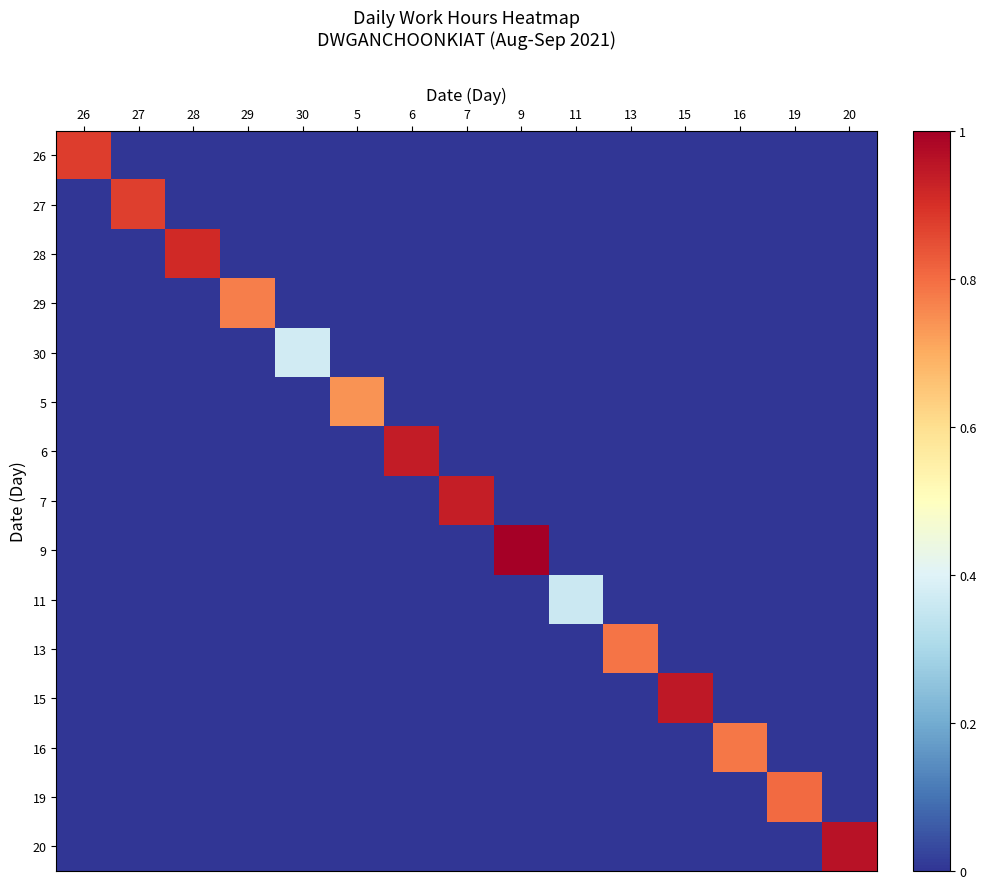

Reading right to left, extract all data points from this chart.

26: 20=0.0	19=0.0	16=0.0	15=0.0	13=0.0	11=0.0	9=0.0	7=0.0	6=0.0	5=0.0	30=0.0	29=0.0	28=0.0	27=0.0	26=0.9
27: 20=0.0	19=0.0	16=0.0	15=0.0	13=0.0	11=0.0	9=0.0	7=0.0	6=0.0	5=0.0	30=0.0	29=0.0	28=0.0	27=0.9	26=0.0
28: 20=0.0	19=0.0	16=0.0	15=0.0	13=0.0	11=0.0	9=0.0	7=0.0	6=0.0	5=0.0	30=0.0	29=0.0	28=0.9	27=0.0	26=0.0
29: 20=0.0	19=0.0	16=0.0	15=0.0	13=0.0	11=0.0	9=0.0	7=0.0	6=0.0	5=0.0	30=0.0	29=0.8	28=0.0	27=0.0	26=0.0
30: 20=0.0	19=0.0	16=0.0	15=0.0	13=0.0	11=0.0	9=0.0	7=0.0	6=0.0	5=0.0	30=0.4	29=0.0	28=0.0	27=0.0	26=0.0
5: 20=0.0	19=0.0	16=0.0	15=0.0	13=0.0	11=0.0	9=0.0	7=0.0	6=0.0	5=0.7	30=0.0	29=0.0	28=0.0	27=0.0	26=0.0
6: 20=0.0	19=0.0	16=0.0	15=0.0	13=0.0	11=0.0	9=0.0	7=0.0	6=0.9	5=0.0	30=0.0	29=0.0	28=0.0	27=0.0	26=0.0
7: 20=0.0	19=0.0	16=0.0	15=0.0	13=0.0	11=0.0	9=0.0	7=0.9	6=0.0	5=0.0	30=0.0	29=0.0	28=0.0	27=0.0	26=0.0
9: 20=0.0	19=0.0	16=0.0	15=0.0	13=0.0	11=0.0	9=1.0	7=0.0	6=0.0	5=0.0	30=0.0	29=0.0	28=0.0	27=0.0	26=0.0
11: 20=0.0	19=0.0	16=0.0	15=0.0	13=0.0	11=0.4	9=0.0	7=0.0	6=0.0	5=0.0	30=0.0	29=0.0	28=0.0	27=0.0	26=0.0
13: 20=0.0	19=0.0	16=0.0	15=0.0	13=0.8	11=0.0	9=0.0	7=0.0	6=0.0	5=0.0	30=0.0	29=0.0	28=0.0	27=0.0	26=0.0
15: 20=0.0	19=0.0	16=0.0	15=0.9	13=0.0	11=0.0	9=0.0	7=0.0	6=0.0	5=0.0	30=0.0	29=0.0	28=0.0	27=0.0	26=0.0
16: 20=0.0	19=0.0	16=0.8	15=0.0	13=0.0	11=0.0	9=0.0	7=0.0	6=0.0	5=0.0	30=0.0	29=0.0	28=0.0	27=0.0	26=0.0
19: 20=0.0	19=0.8	16=0.0	15=0.0	13=0.0	11=0.0	9=0.0	7=0.0	6=0.0	5=0.0	30=0.0	29=0.0	28=0.0	27=0.0	26=0.0
20: 20=1.0	19=0.0	16=0.0	15=0.0	13=0.0	11=0.0	9=0.0	7=0.0	6=0.0	5=0.0	30=0.0	29=0.0	28=0.0	27=0.0	26=0.0